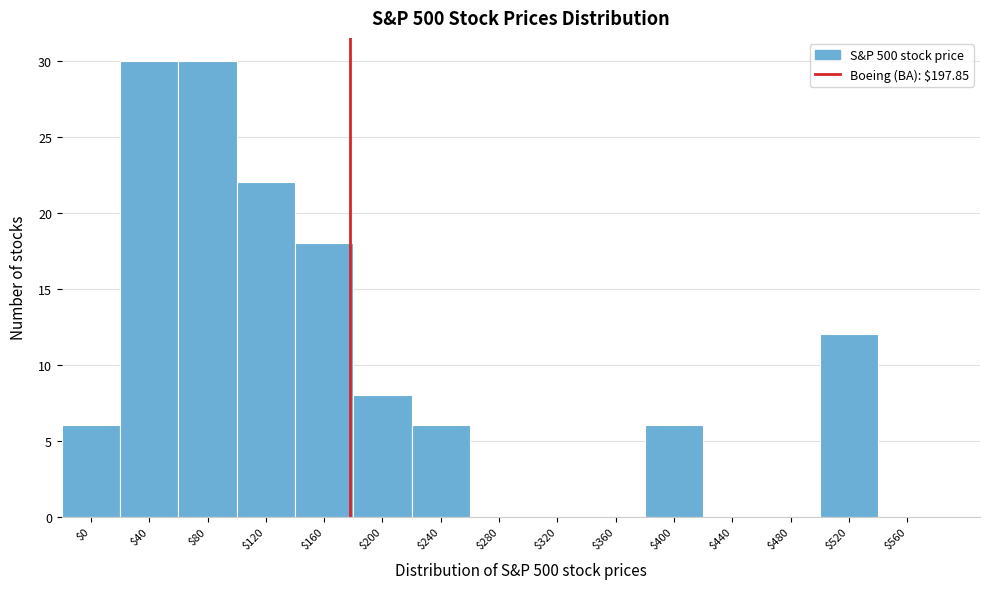

What is the sum of all values?

138